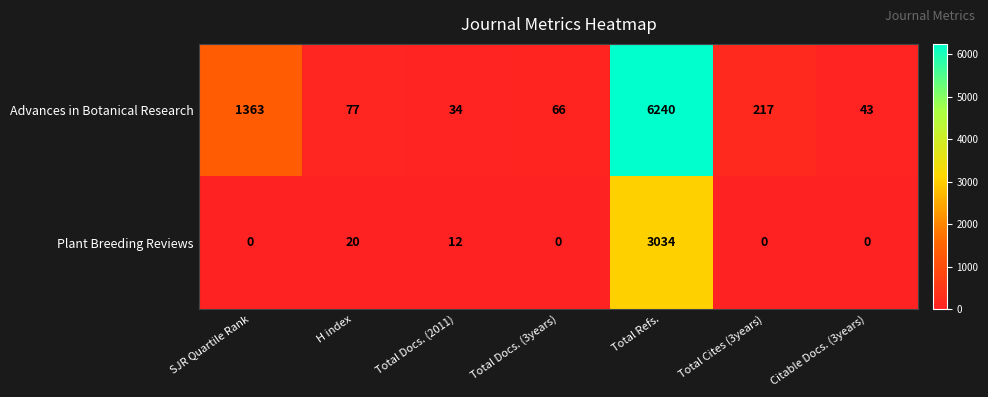

Where does the Advances in Botanical Research series first go above 77?

SJR Quartile Rank